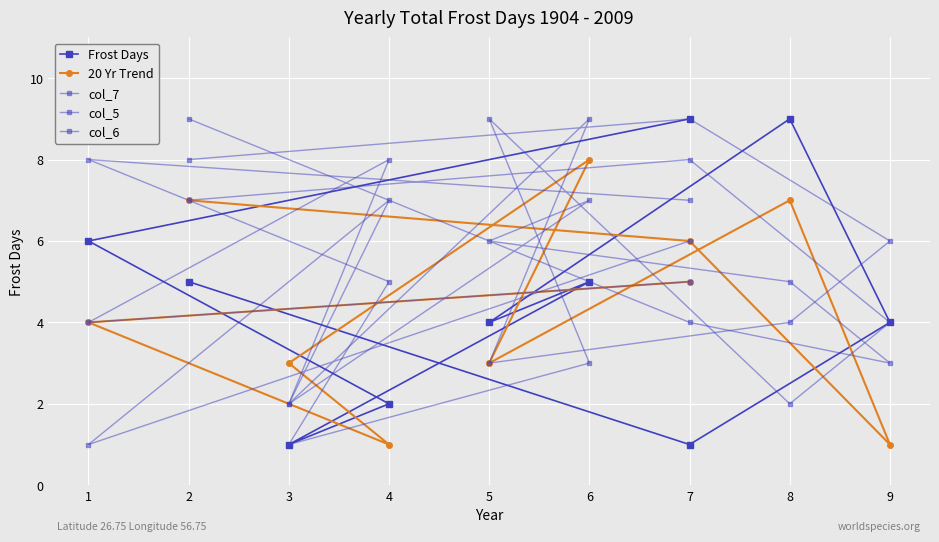

At which label is col_7 closest to 5?

9